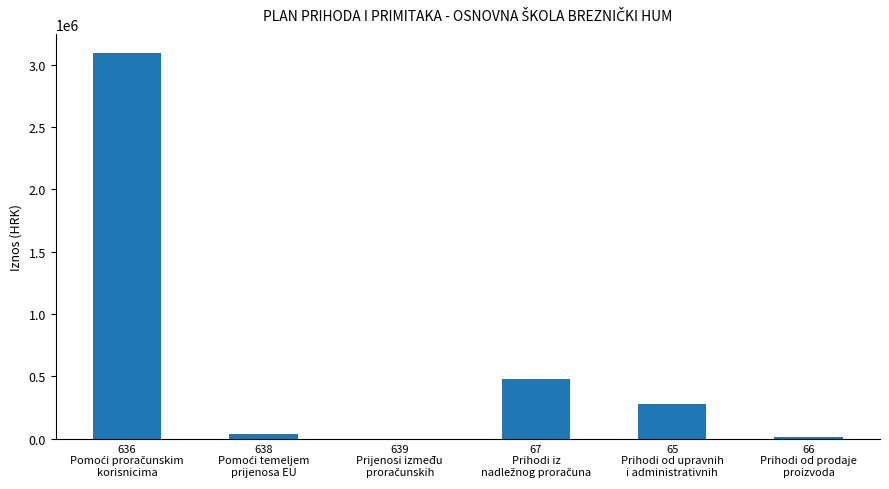

What is the greatest value displayed?

3092800